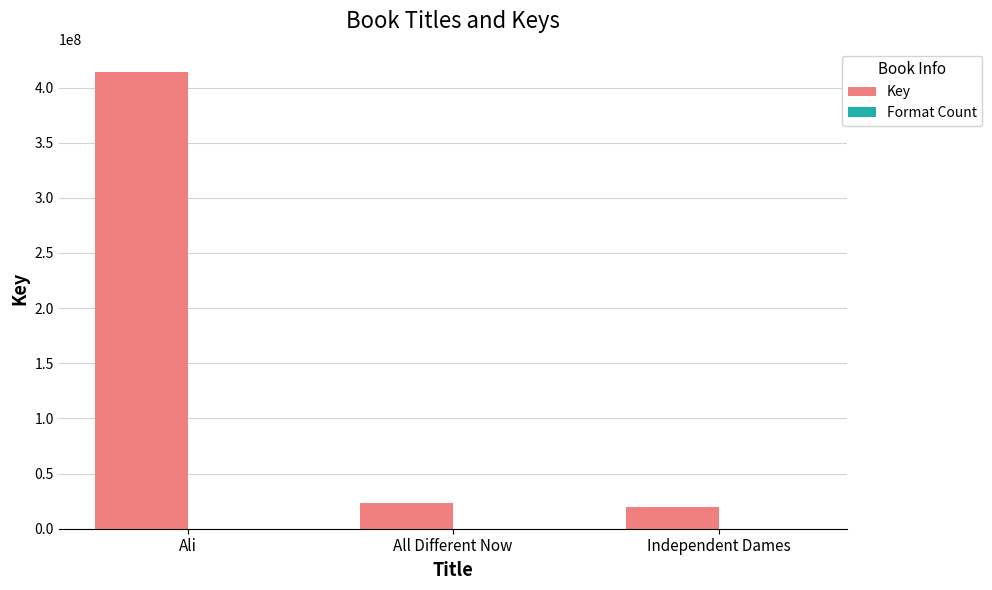

What is the maximum value for Key?

414339473